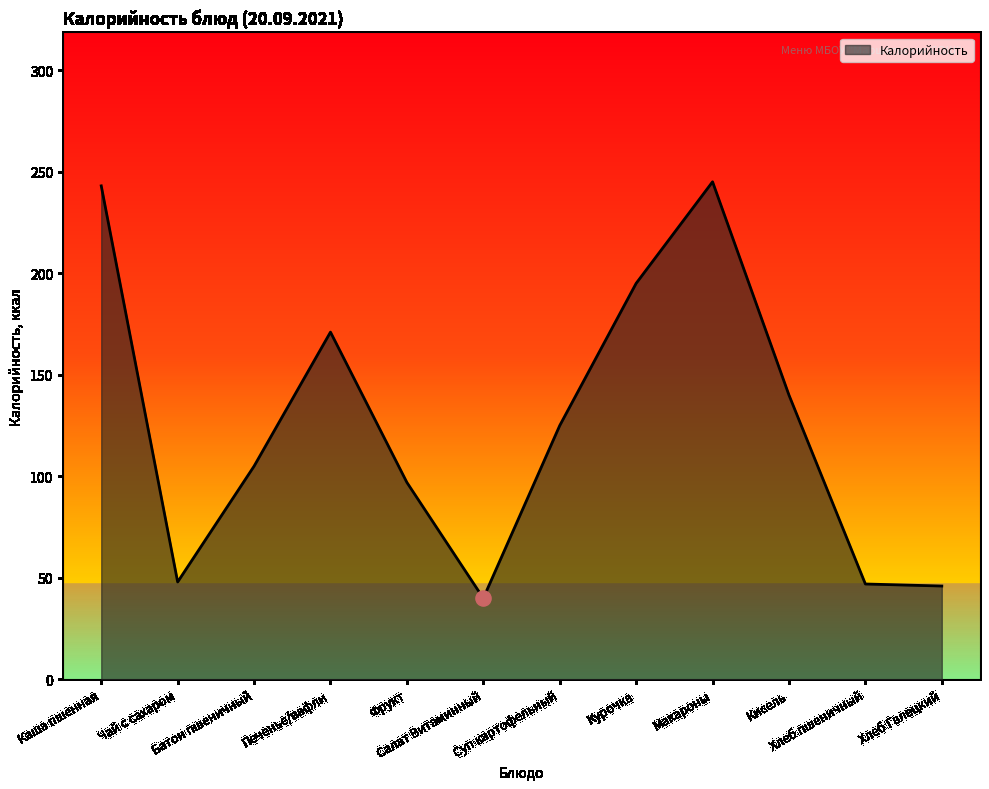

Approximately how many times larger is the value at Каша пшенная compared to Батон пшеничный?

2.3